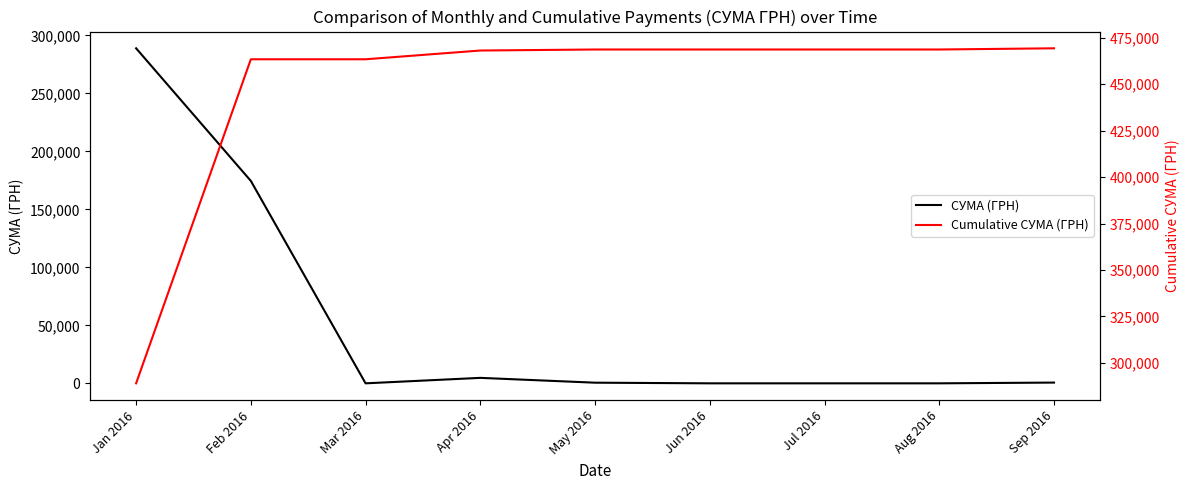

Rank the categories by Cumulative СУМА (ГРН) value from lowest to highest.

Jan 2016, Feb 2016, Mar 2016, Apr 2016, May 2016, Jun 2016, Jul 2016, Aug 2016, Sep 2016